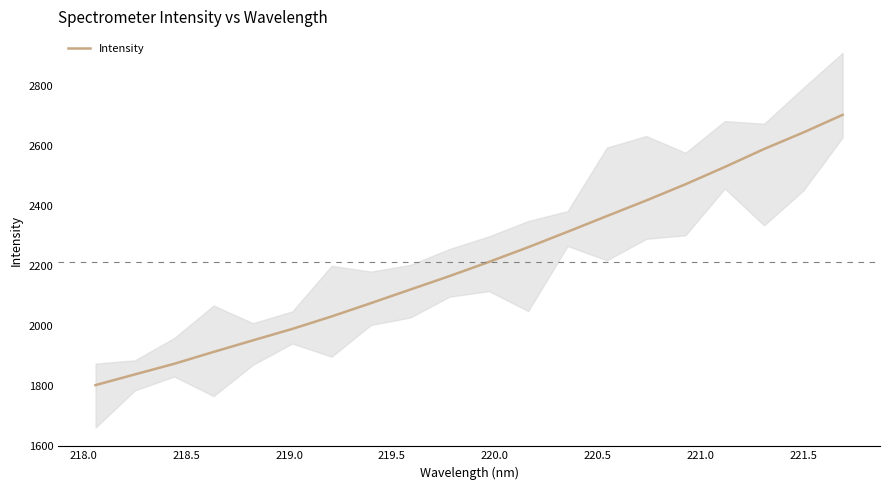

What is the lowest value of the Intensity series?

1801.5